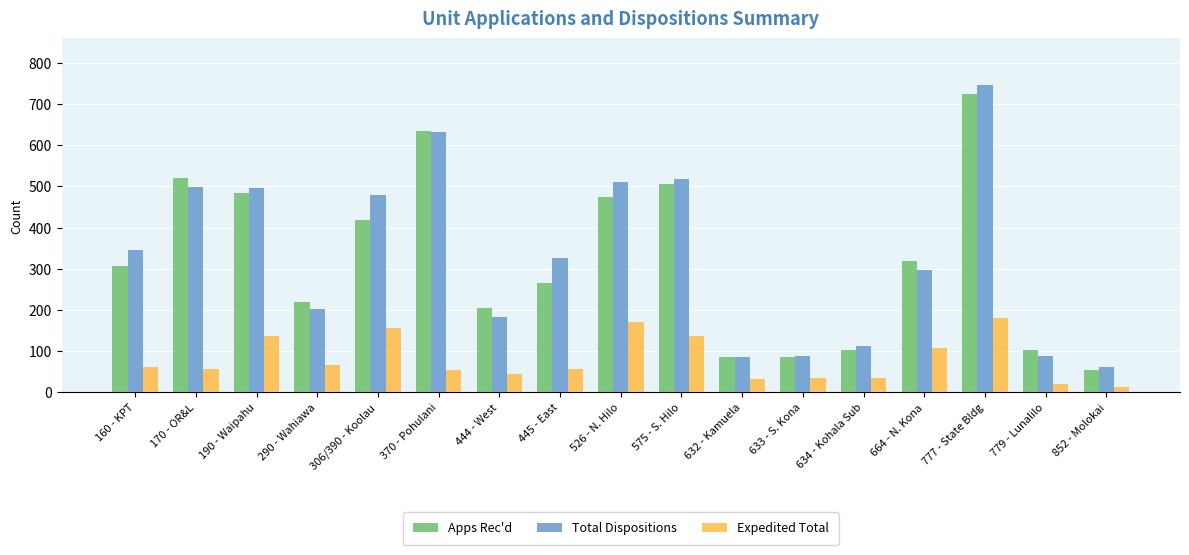

How many bars are there in total?

51